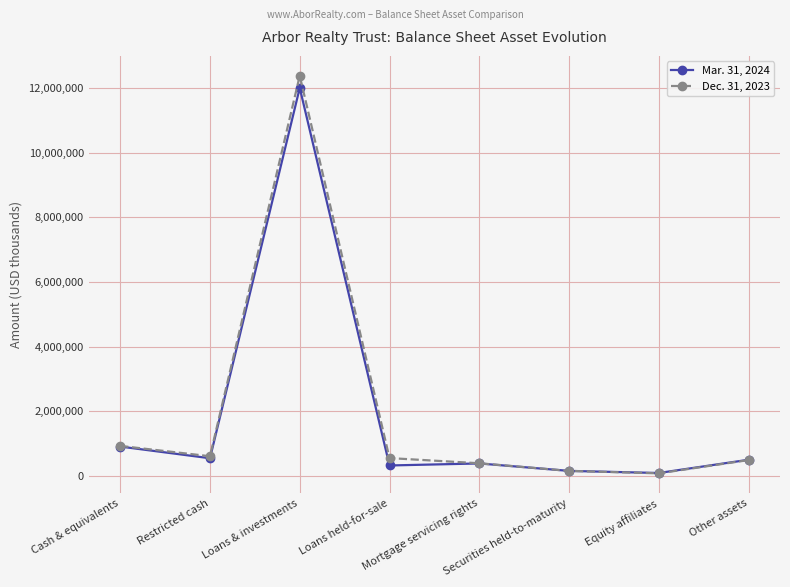

What is the label of the 6th point from the right?

Loans & investments